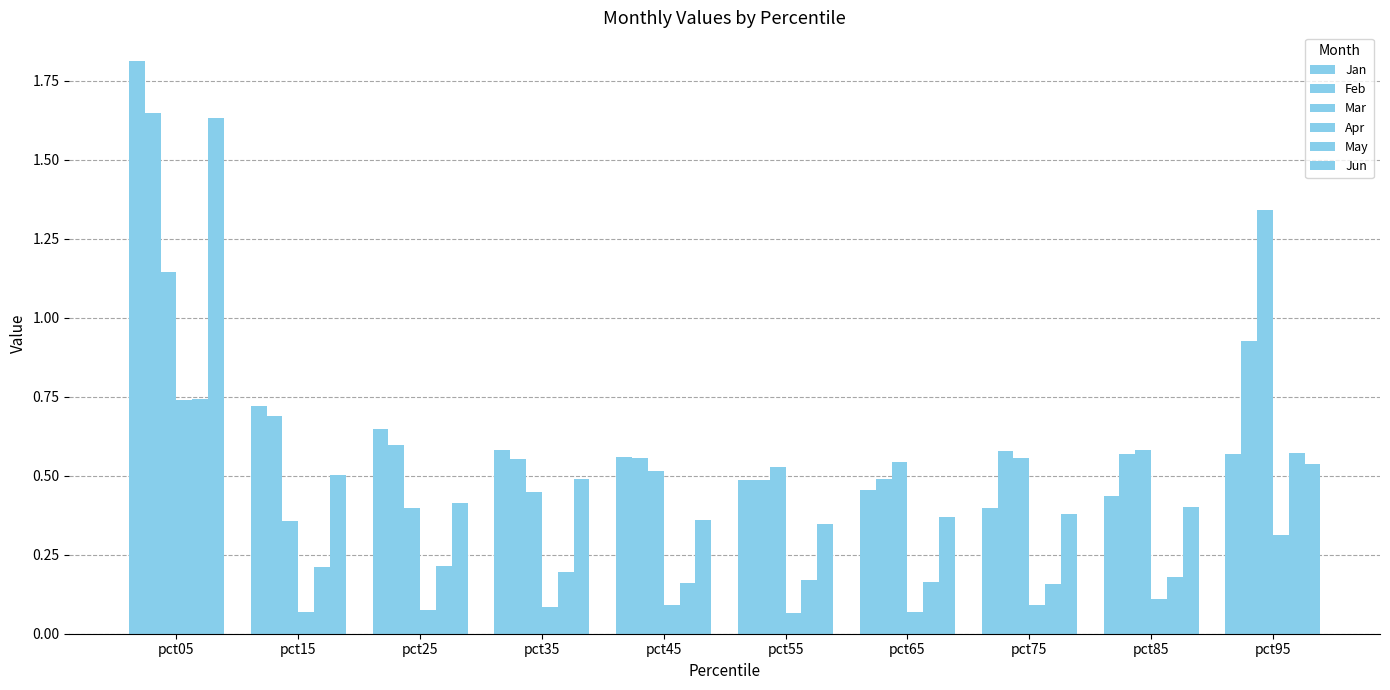

List the series in order of their peak value, lowest first.

Apr, May, Mar, Jun, Feb, Jan